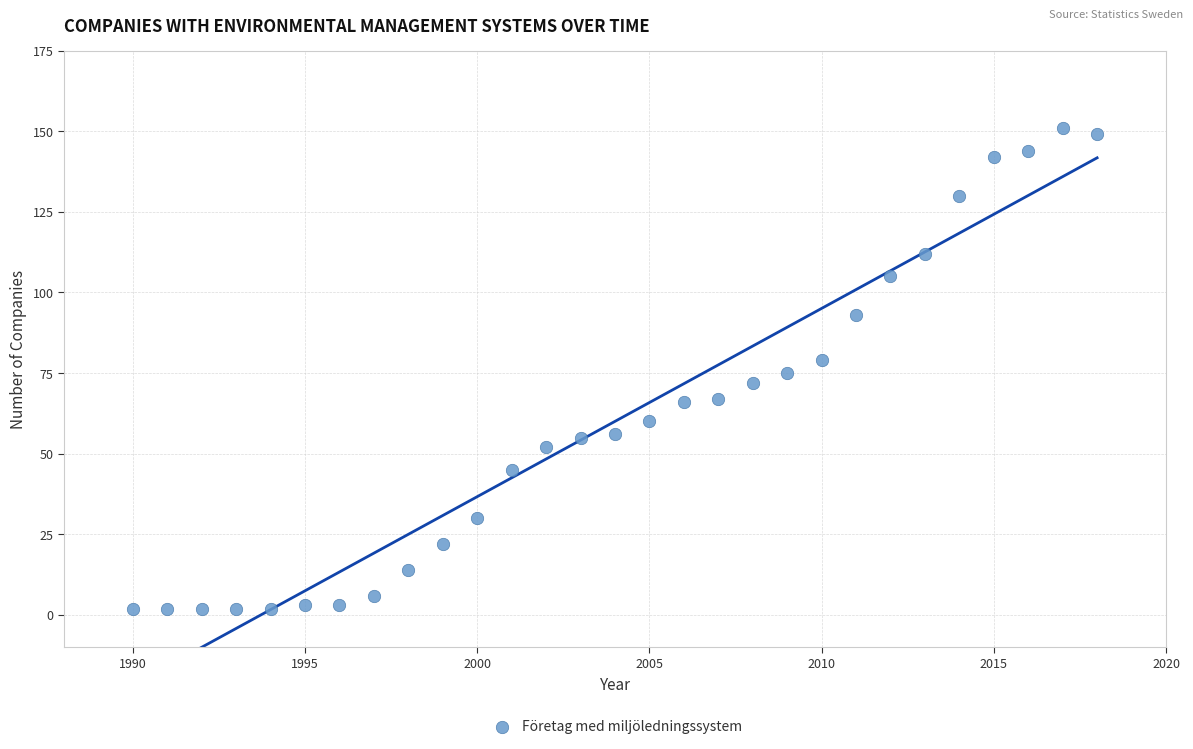

What is the range of Y values (max minus min)?

149